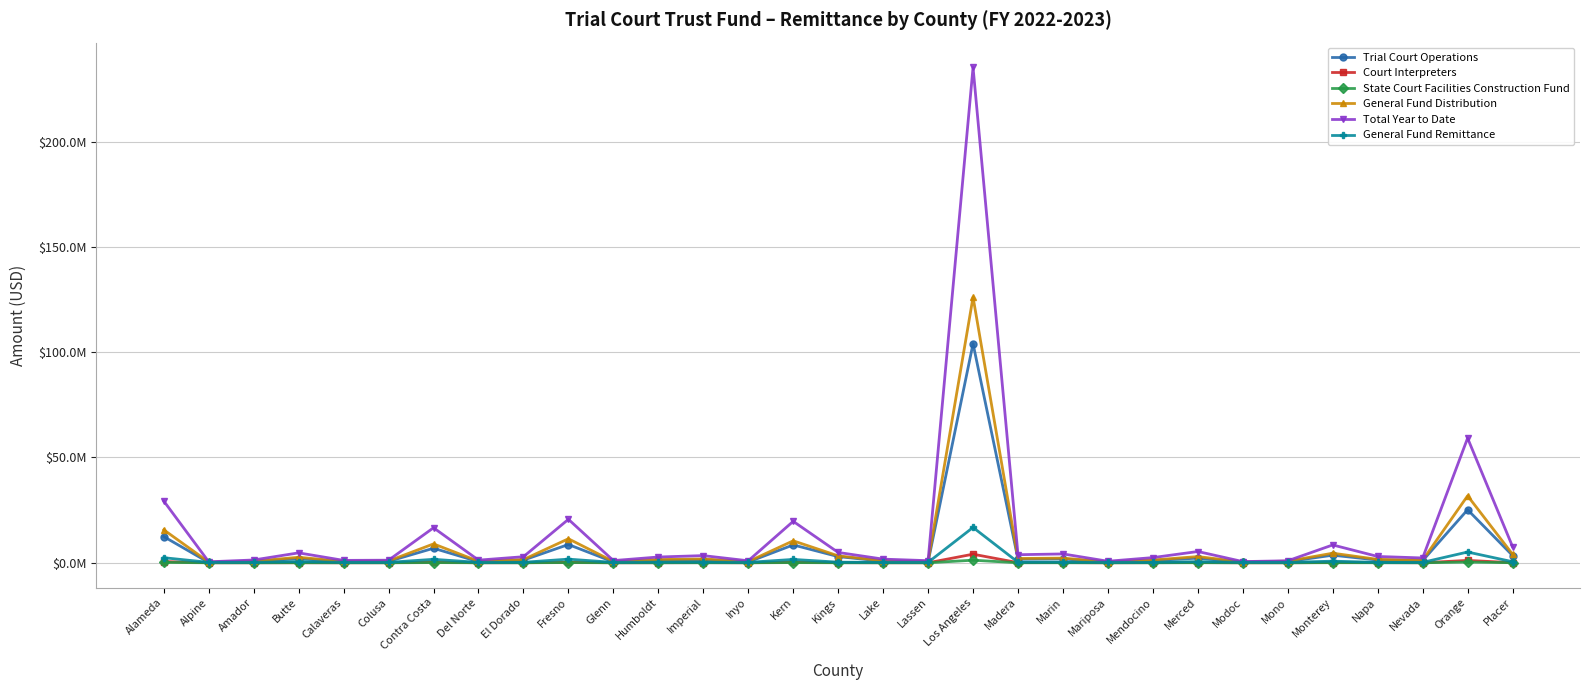

At how many categories does at least one series exceed 79168435?

1